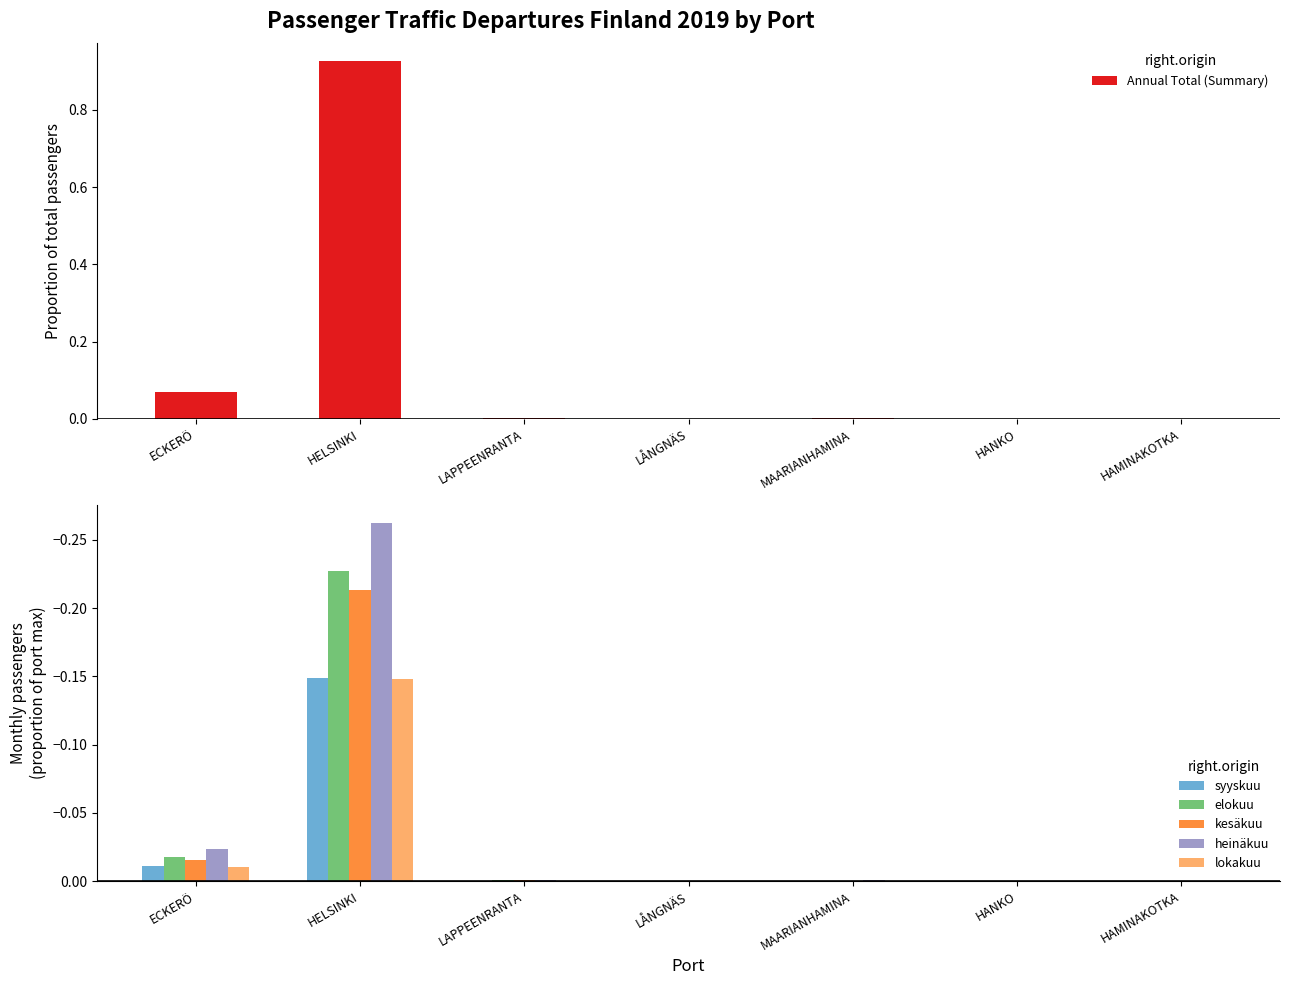

At which label does heinäkuu reach its minimum?

HELSINKI